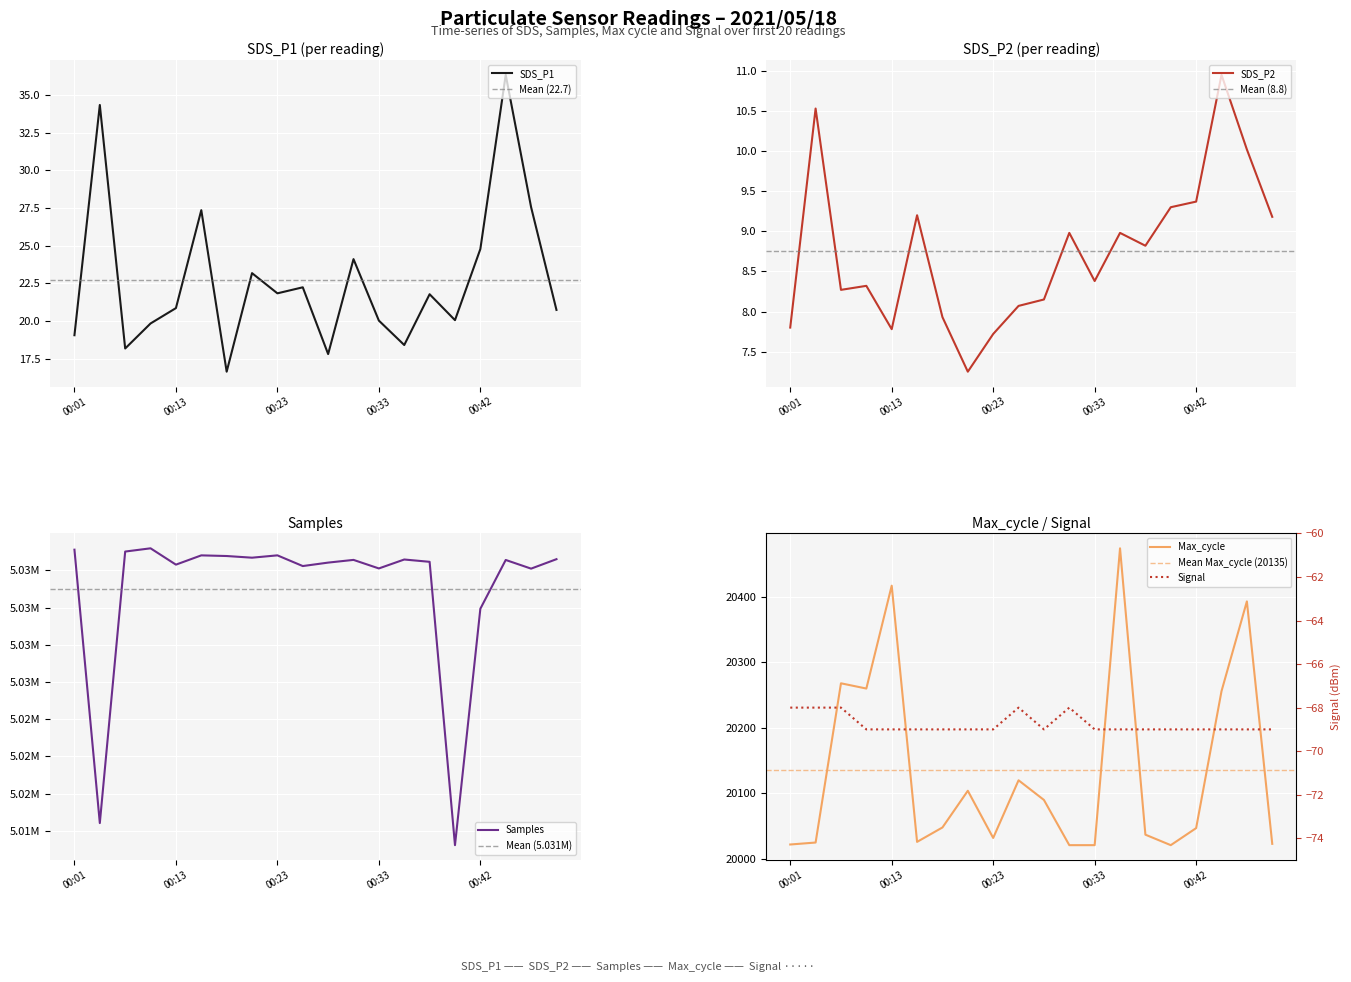

Reading right to left, extract all data points from this chart.

SDS_P1: 20.7	27.6	36.3	24.8	20.1	21.8	18.4	20.0	24.1	17.8	22.2	21.8	23.2	16.6	27.4	20.9	19.8	18.2	34.3	19.1
SDS_P2: 9.2	10.0	10.9	9.4	9.3	8.8	9.0	8.4	9.0	8.2	8.1	7.7	7.2	7.9	9.2	7.8	8.3	8.3	10.5	7.8
Max_cycle: 20023.0	20393.0	20256.0	20047.0	20021.0	20037.0	20474.0	20021.0	20021.0	20090.0	20120.0	20032.0	20104.0	20048.0	20026.0	20417.0	20260.0	20268.0	20025.0	20022.0
Signal: -69.0	-69.0	-69.0	-69.0	-69.0	-69.0	-69.0	-69.0	-68.0	-69.0	-68.0	-69.0	-69.0	-69.0	-69.0	-69.0	-69.0	-68.0	-68.0	-68.0
Samples: 5033249.0	5032614.0	5033196.0	5029919.0	5014039.0	5033072.0	5033227.0	5032627.0	5033201.0	5033019.0	5032787.0	5033506.0	5033349.0	5033461.0	5033505.0	5032882.0	5033979.0	5033761.0	5015522.0	5033887.0